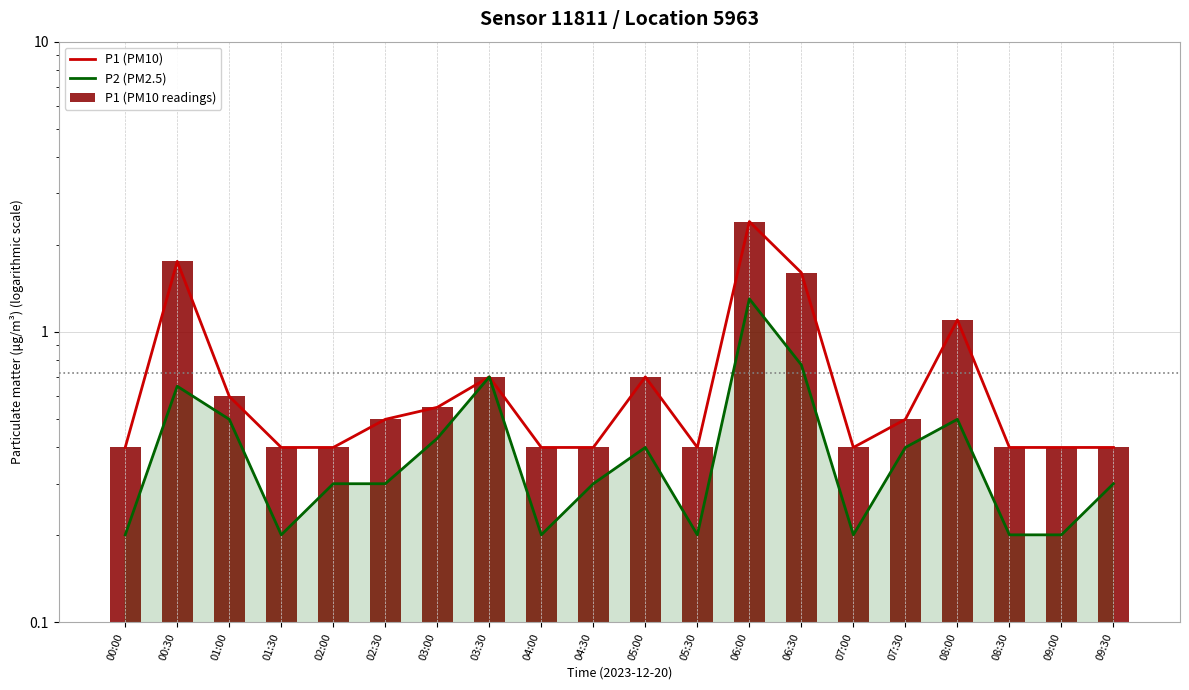

The P1 (PM10 readings) series shows 3.6 at 06:00. True or false?

False